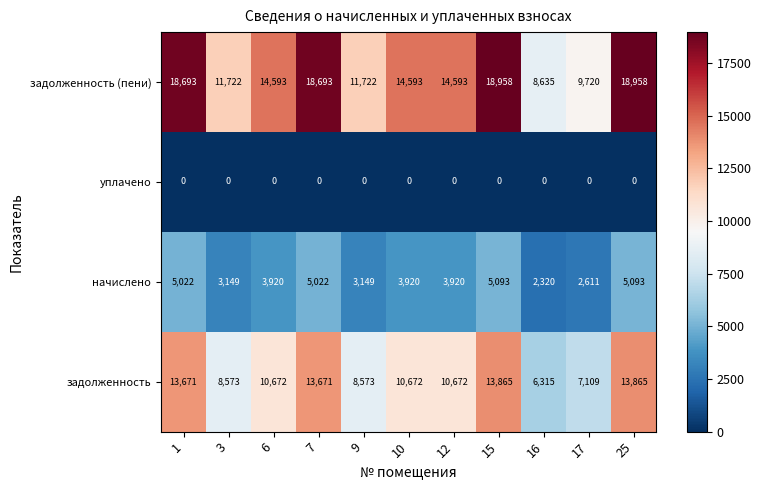

At which label does задолженность (пени) reach its minimum?

16